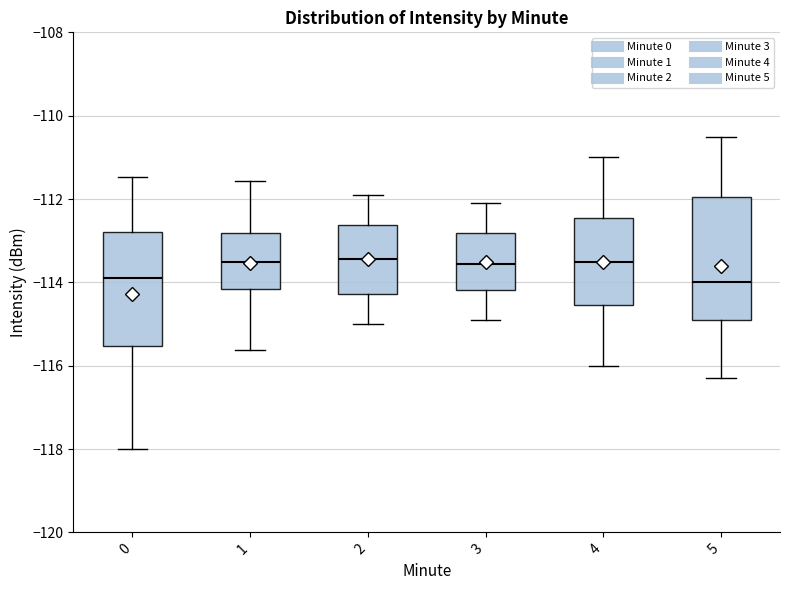

Reading left to right, transcribe this box plot: for each box, give where its median line is, the range the box spans, and where its two whiskers end, as read against the y-axis. The values are not printed on the chart, so give them approximately, as read against the axis.

0: median -113.8, box -115.6 to -112.8, whiskers -118.0 to -111.4
1: median -113.6, box -114.2 to -112.8, whiskers -115.6 to -111.6
2: median -113.4, box -114.2 to -112.6, whiskers -115.0 to -111.8
3: median -113.6, box -114.2 to -112.8, whiskers -114.8 to -112.0
4: median -113.4, box -114.6 to -112.4, whiskers -116.0 to -111.0
5: median -114.0, box -114.8 to -112.0, whiskers -116.2 to -110.4